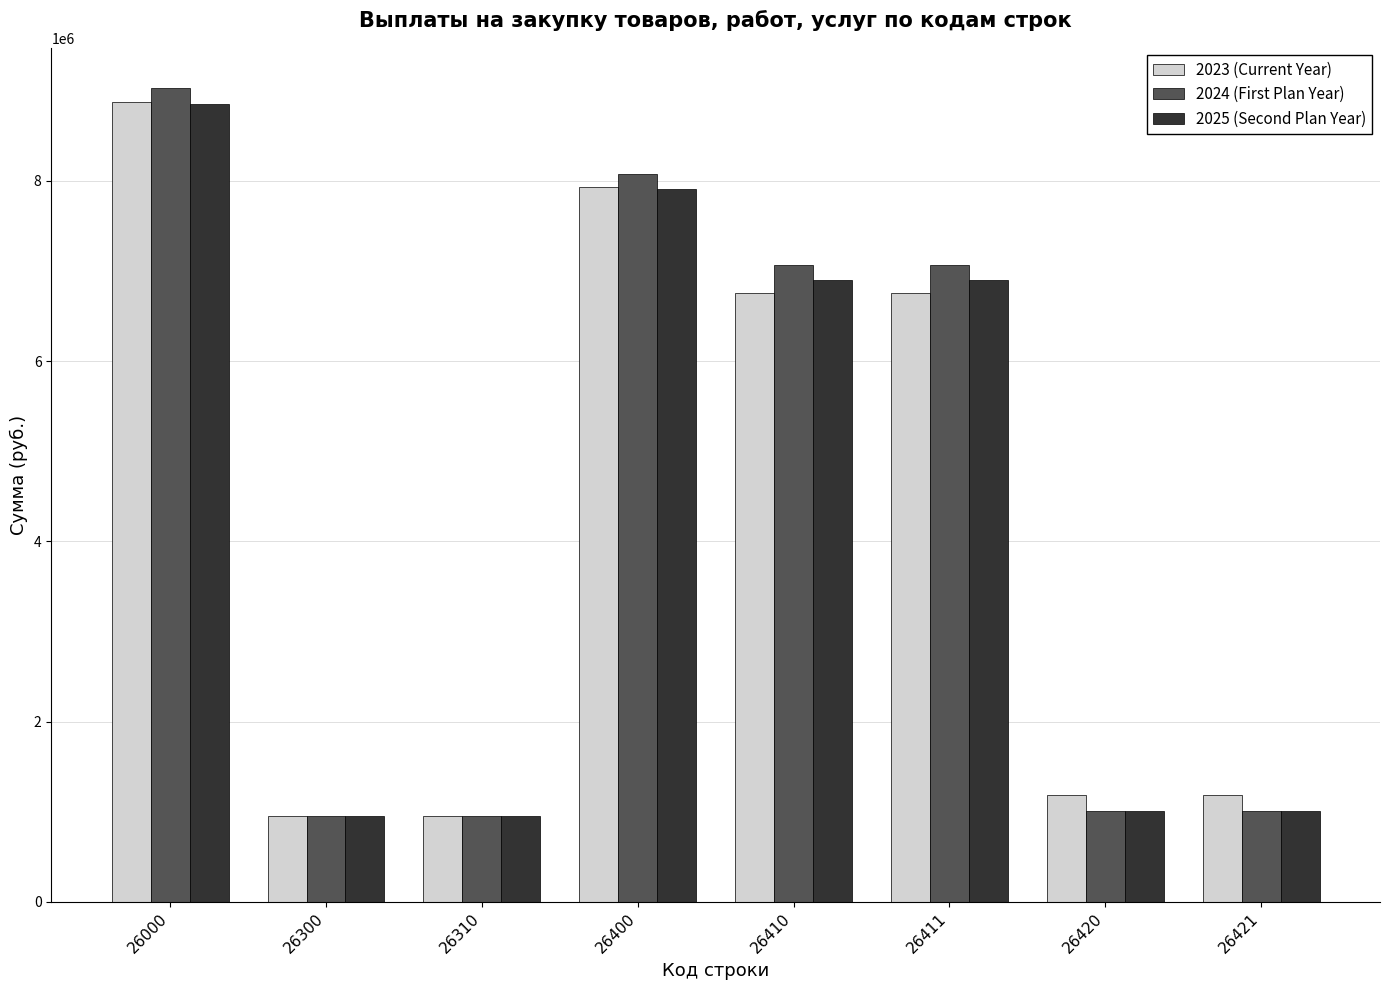

Between 26000 and 26310, which series saw the biggest shift?

2024 (First Plan Year)